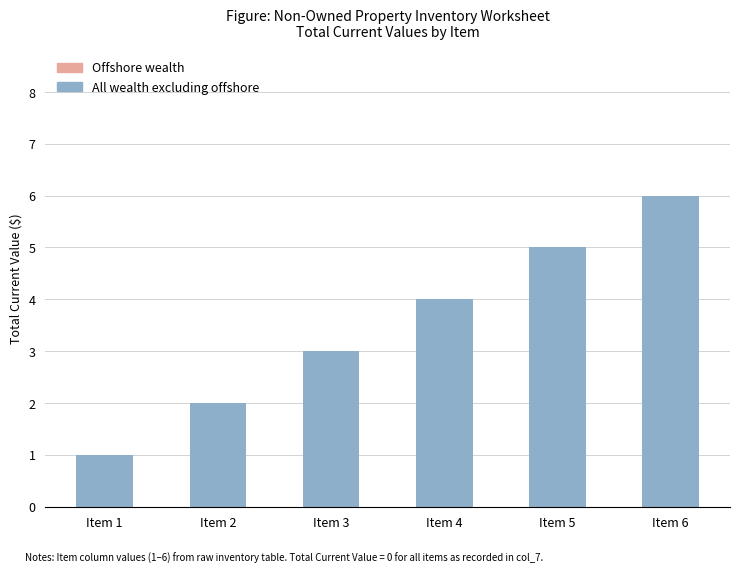

What is the ratio of the value at Item 2 to the value at Item 6?

0.3